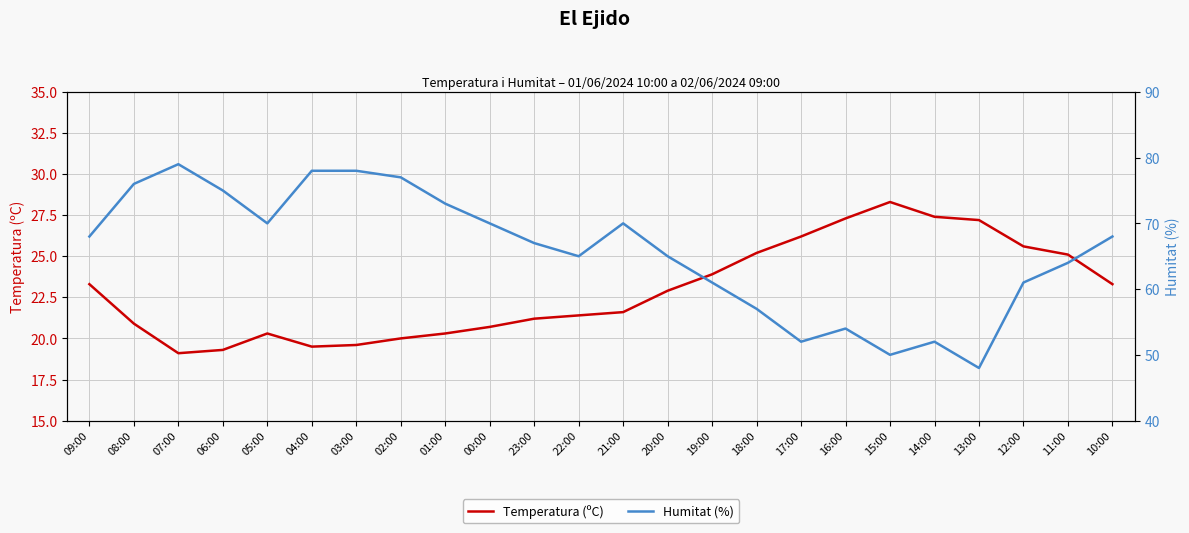

What is the total value across all series at 00:00?

90.7